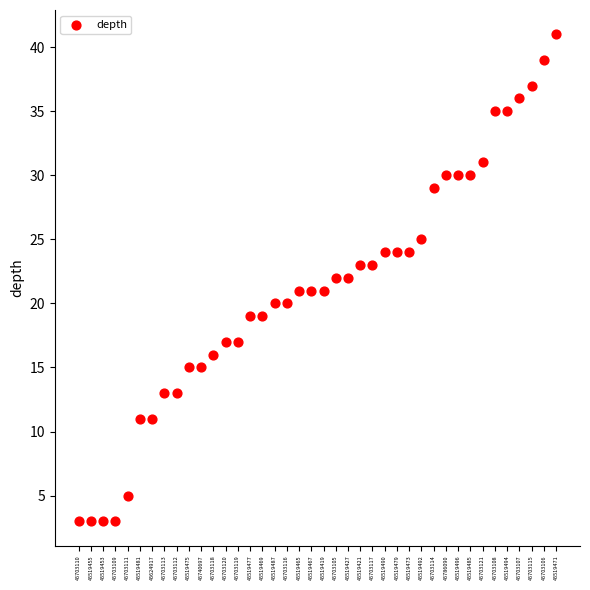

What is the range of Y values (max minus min)?

38